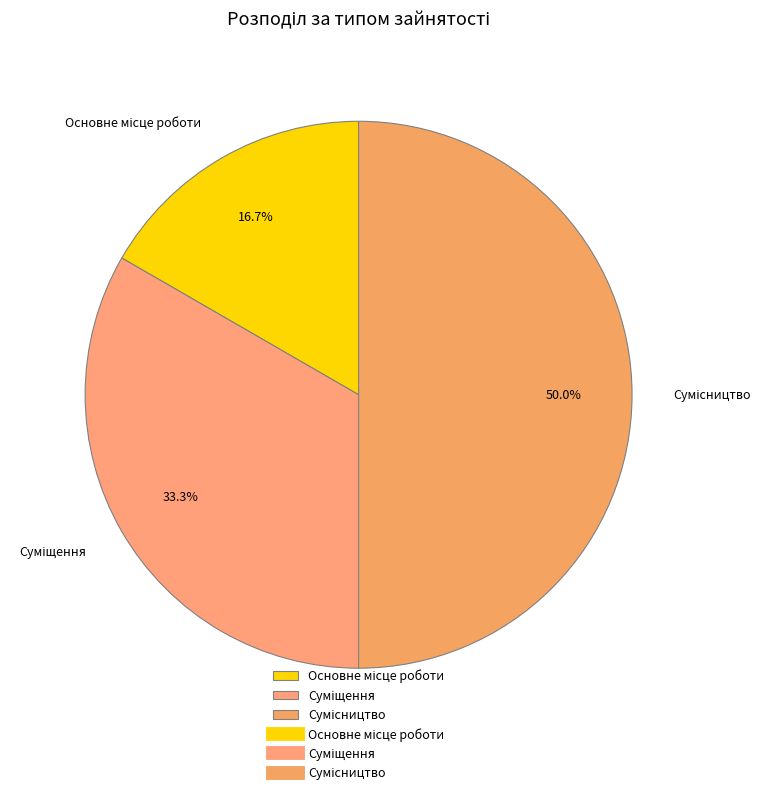

What percentage is NOT represented by Основне місце роботи?

83.3%